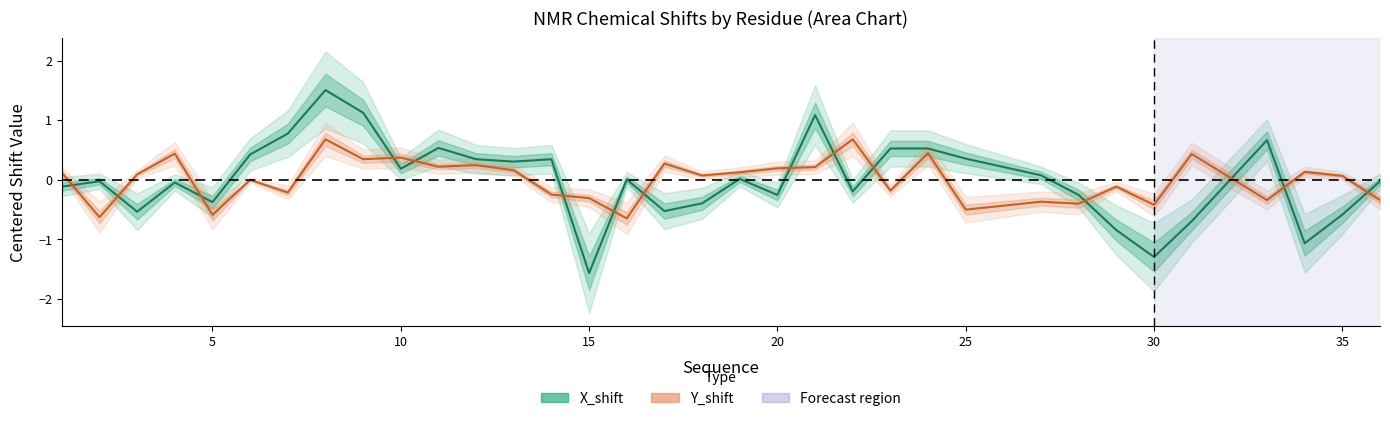

How many distinct data groups are displayed?

2